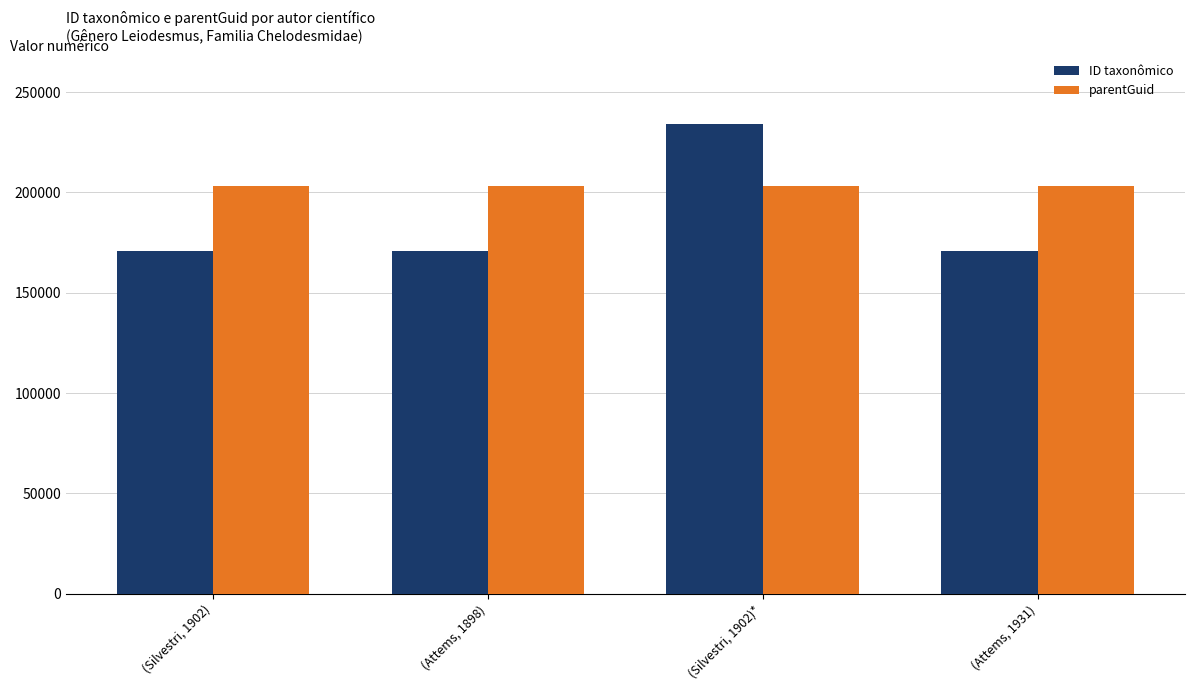

The value of parentGuid at (Attems, 1931) is 364706. True or false?

False